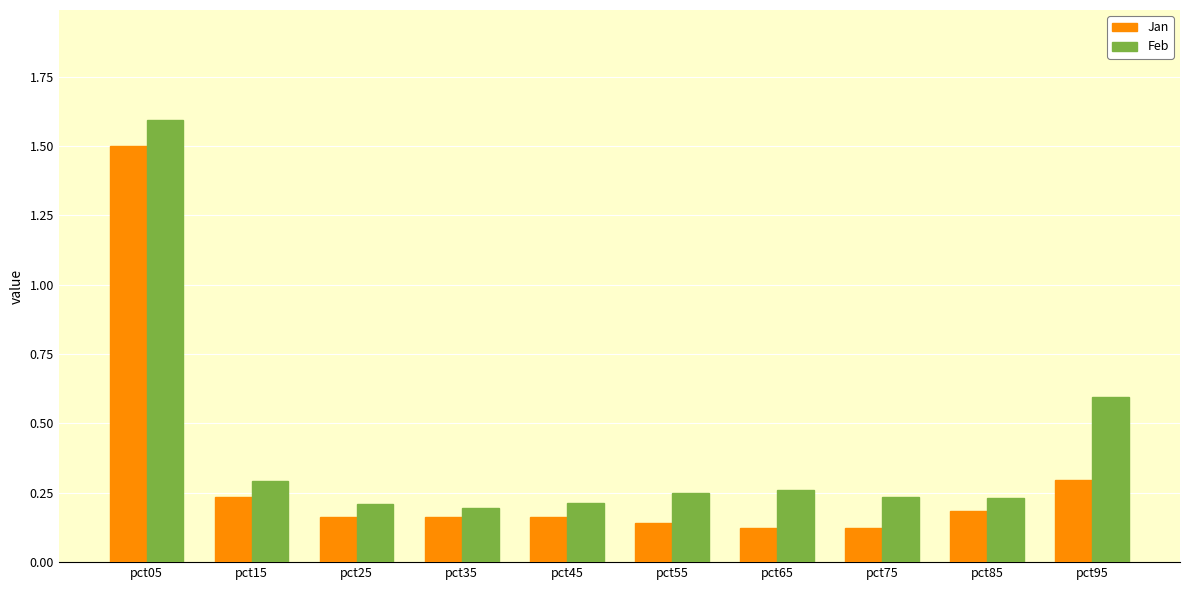

Between pct25 and pct85, which series saw the biggest shift?

Feb